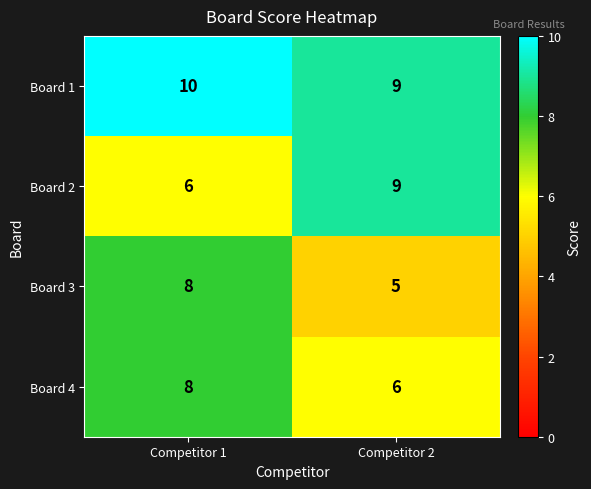

The value of Board 3 at Competitor 2 is 5. True or false?

True